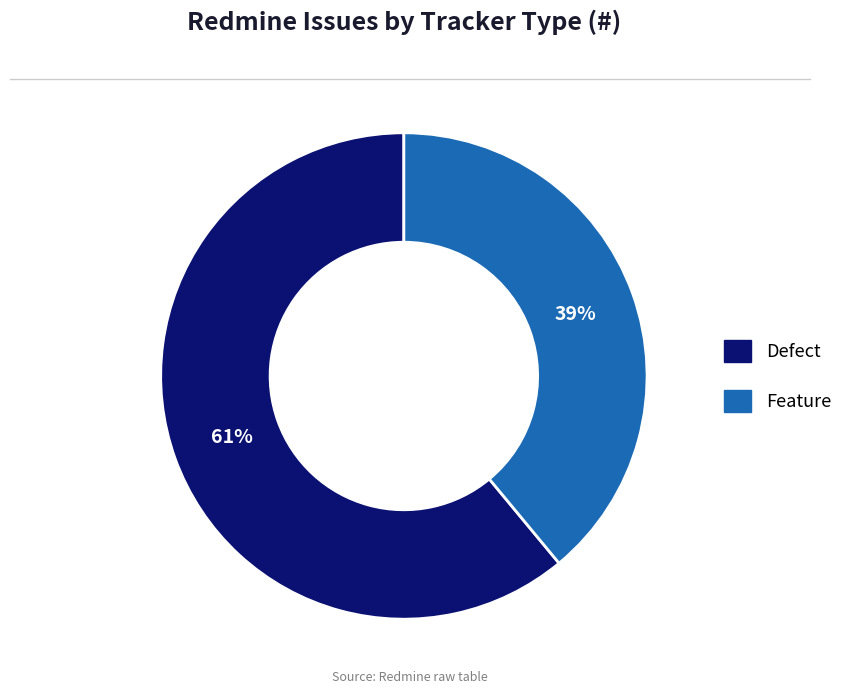

To the nearest percent, what is the difference between the largest and smallest slice percentages?

22%